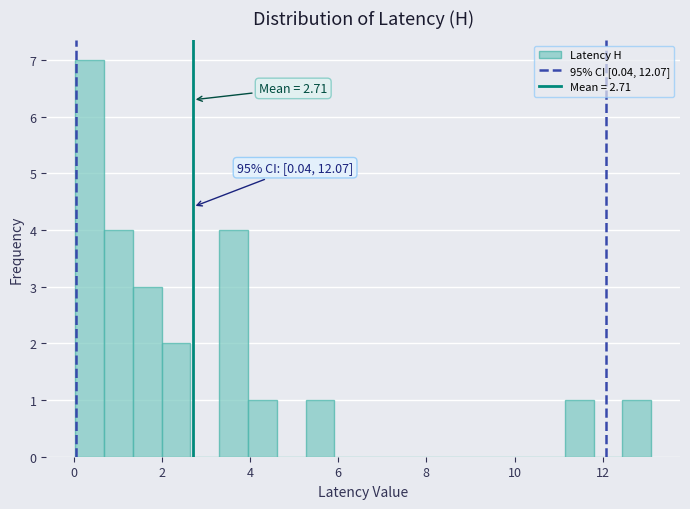

Around what value on the x-axis is the tallest bar? Give the approximate position of its centre, as read against the axis.

0.4